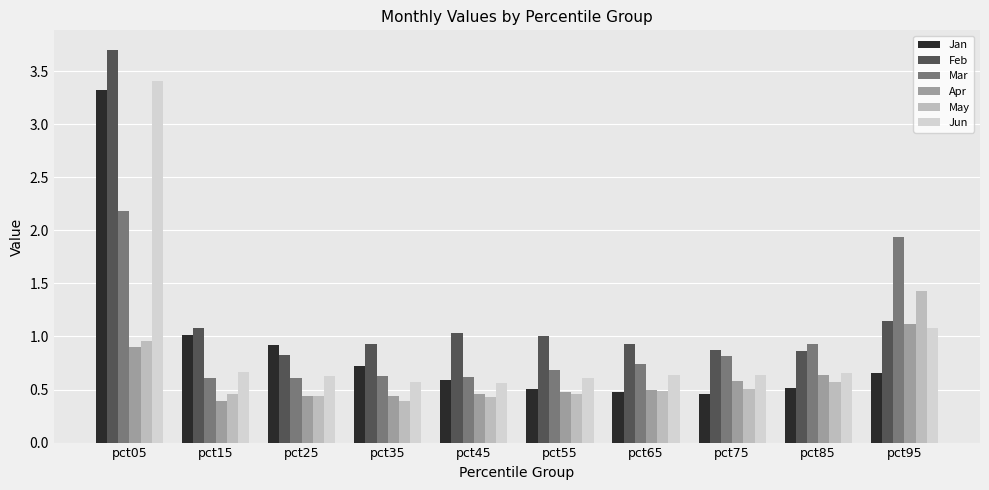

Which has a higher value, pct55 or pct05?

pct05